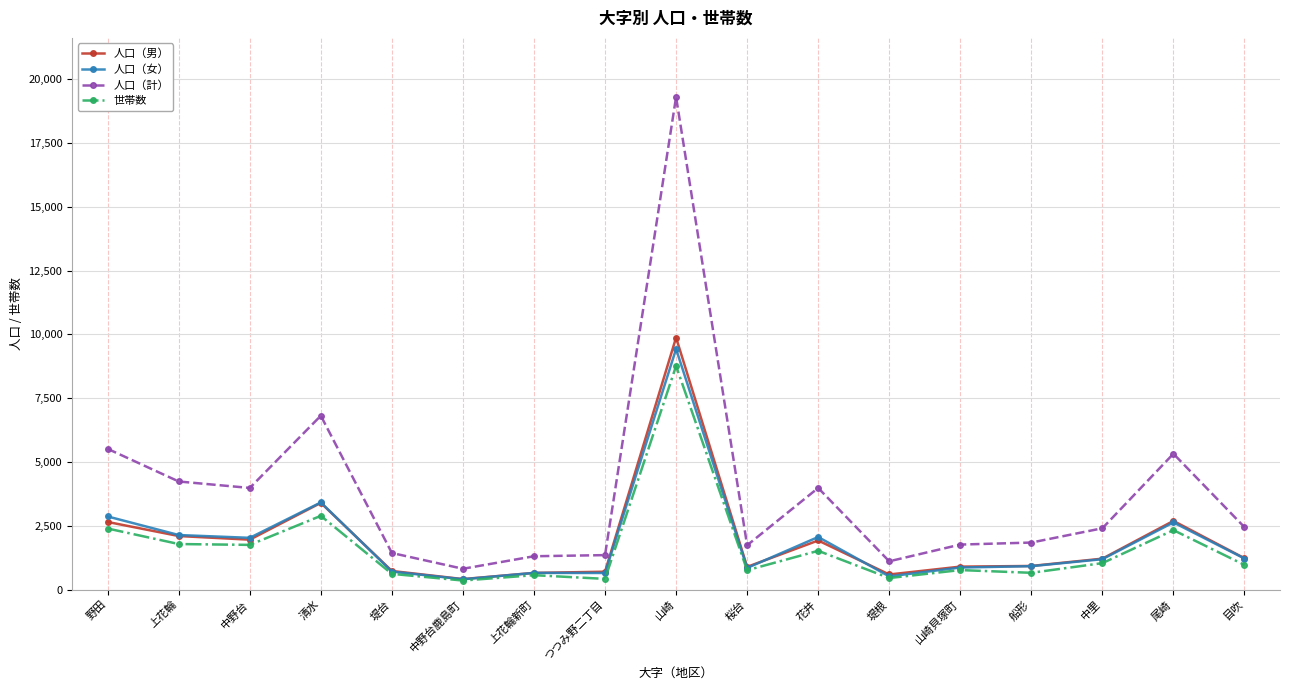

What is the smallest value displayed?

354